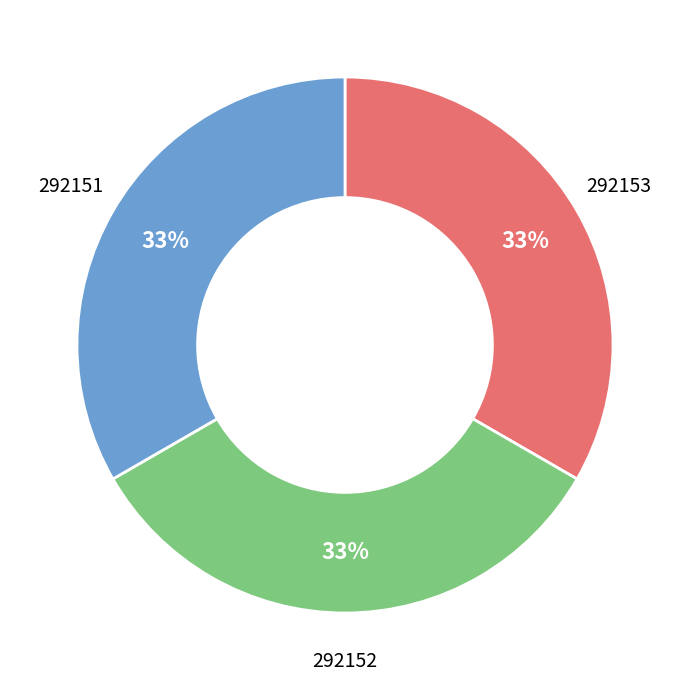

To the nearest percent, what is the average slice percentage?

33%